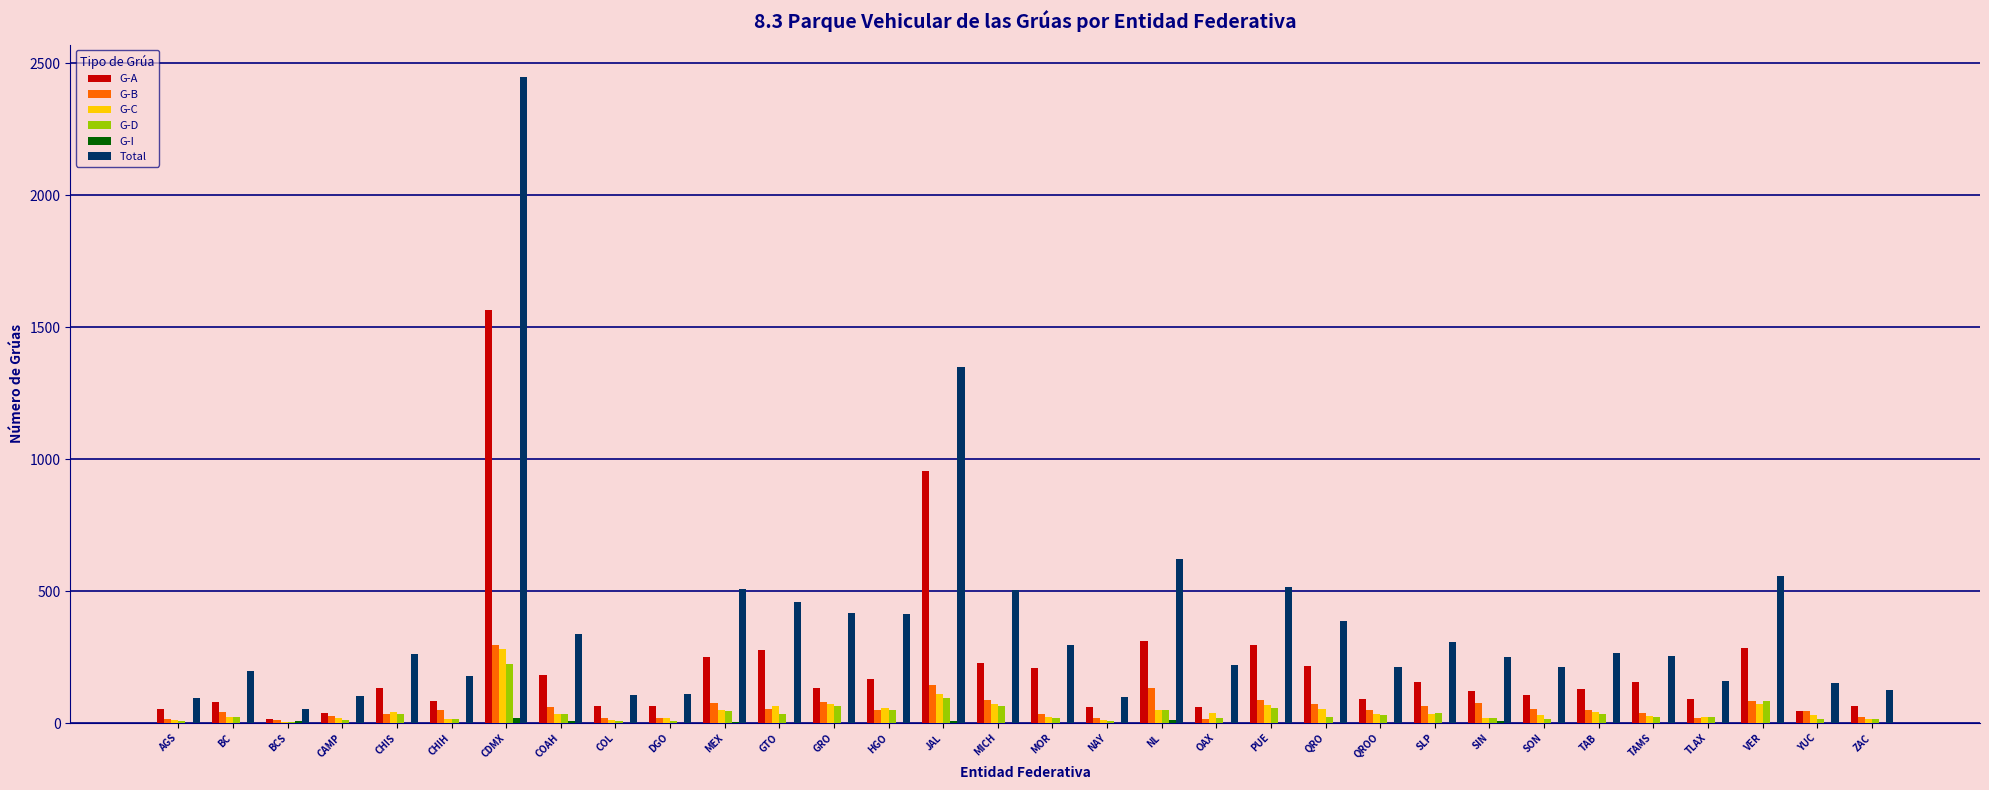

Count the number of data series in this chart.

6